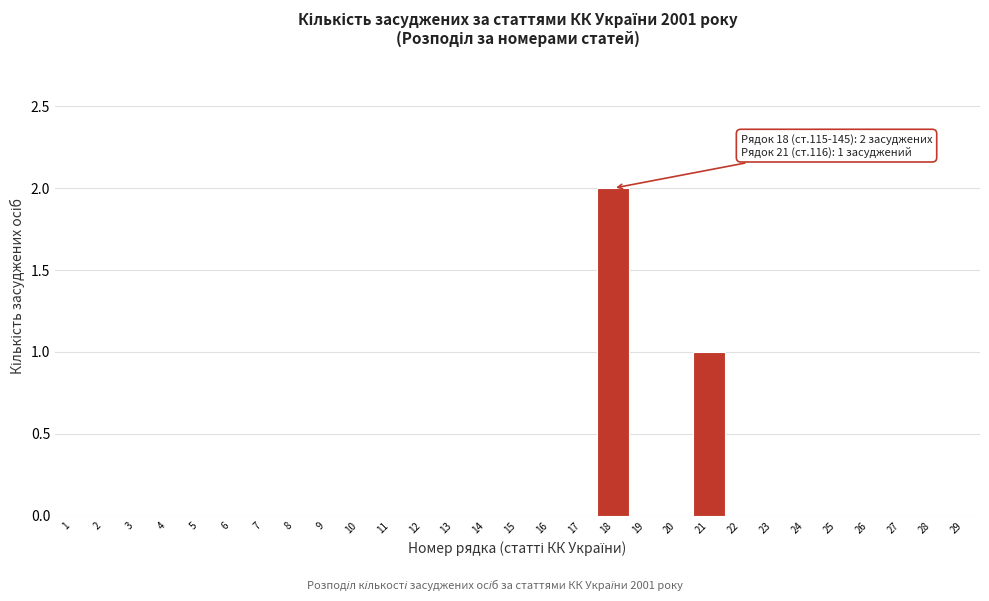

Over which range of the x-axis is the bar tallest?

17.5 to 18.5